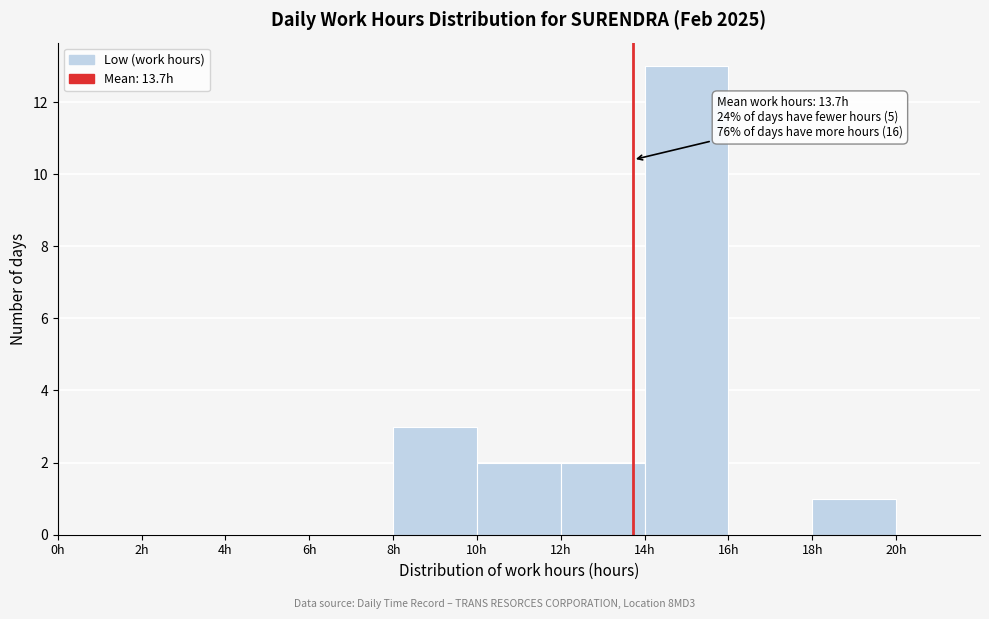

Over which range of the x-axis is the bar tallest?

14 to 16